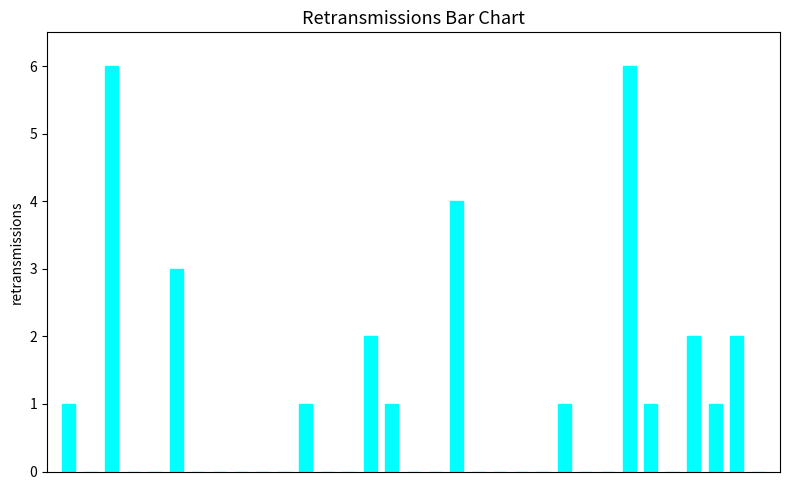

What is the maximum value shown in the chart?

6